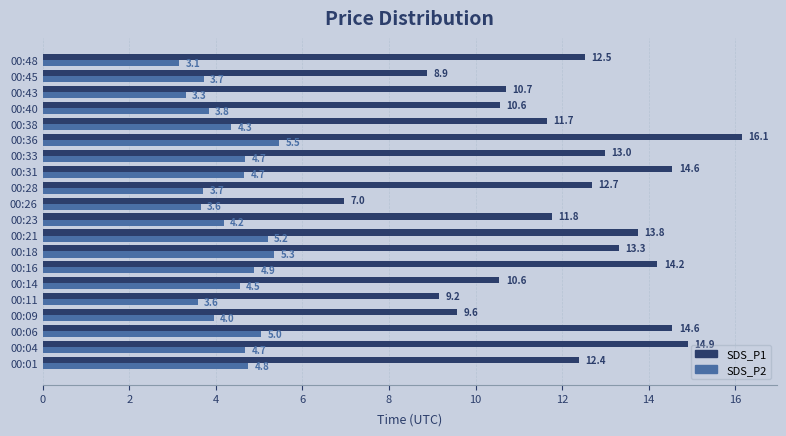

At which category is the sum across all series the highest?

00:36